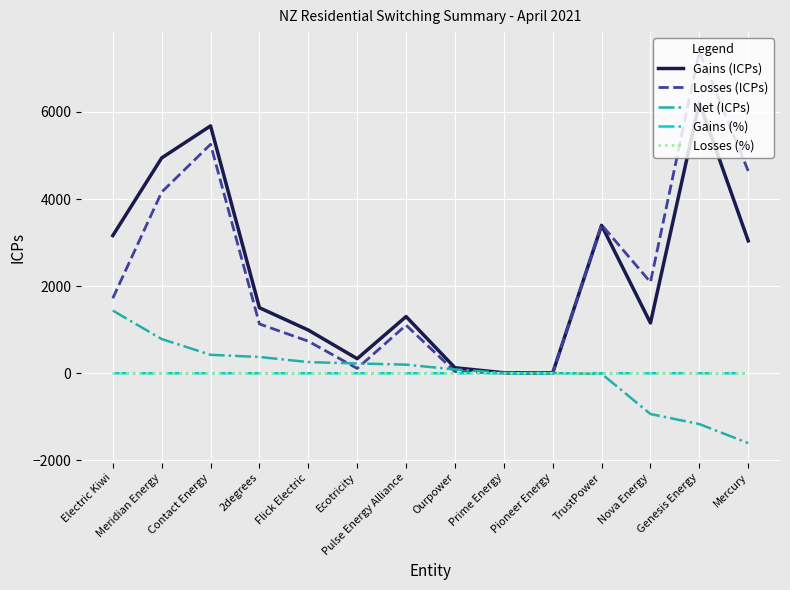

True or false: Gains (%) has a value of 0.0 at Ourpower.

True